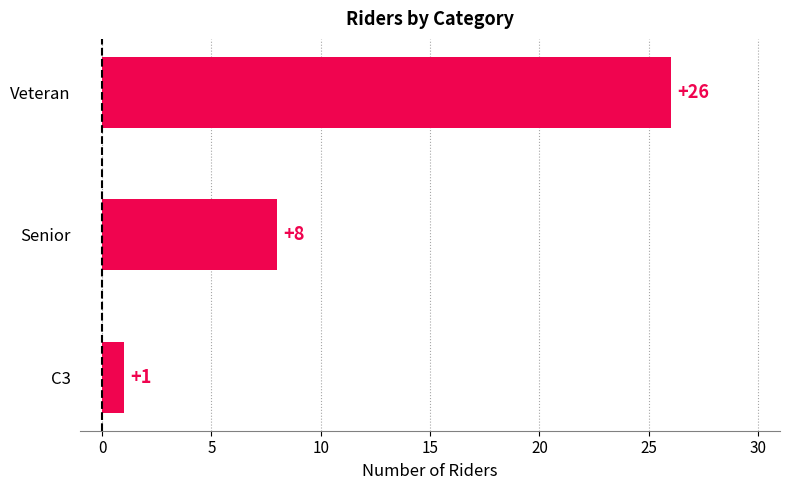

The chart shows a value of 14 at Veteran. True or false?

False